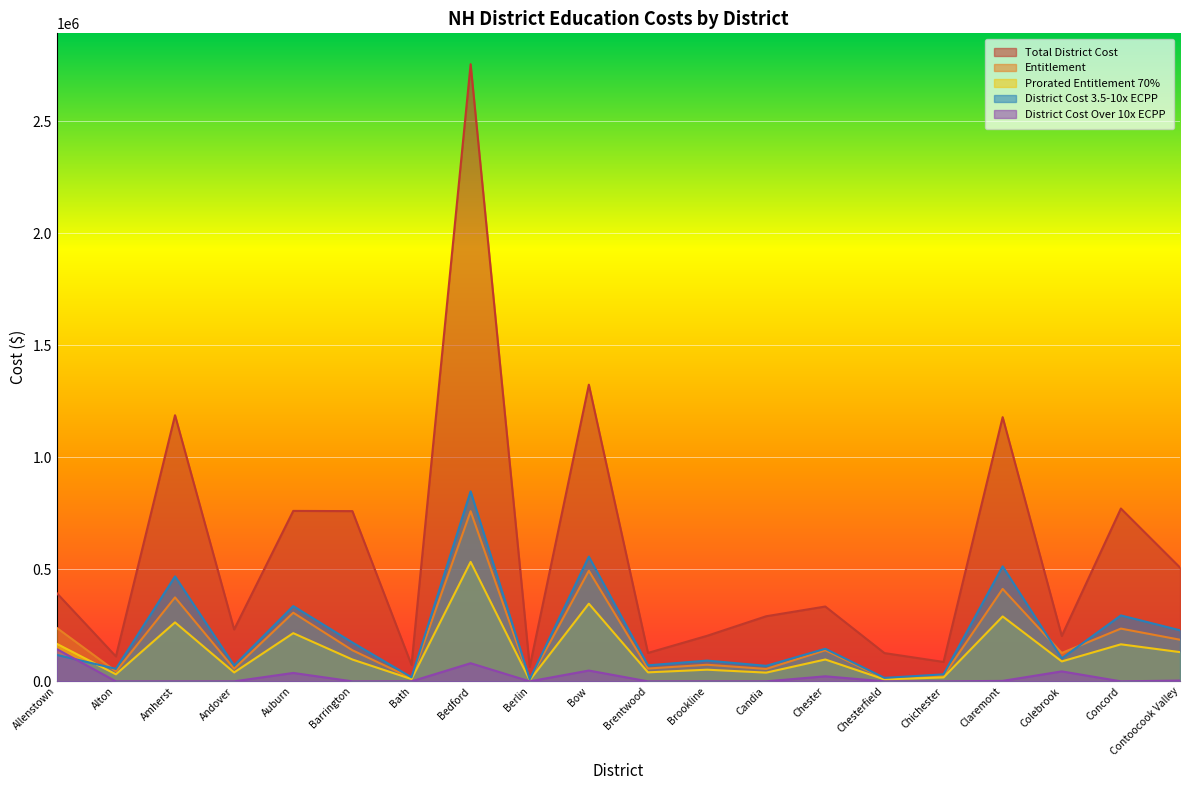

How many distinct data groups are displayed?

5